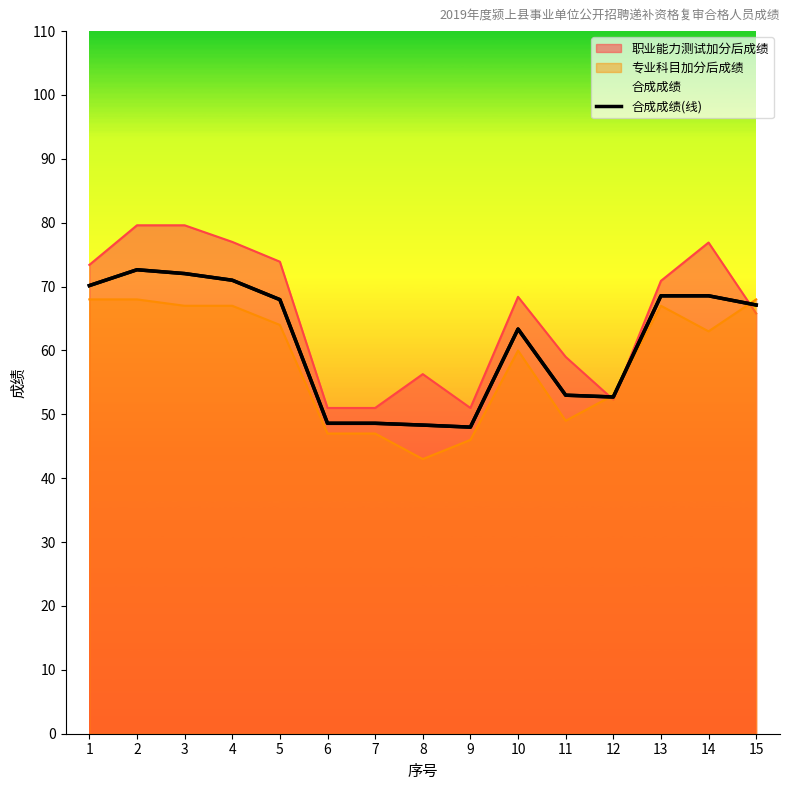

Count the number of values greater than 67.

8